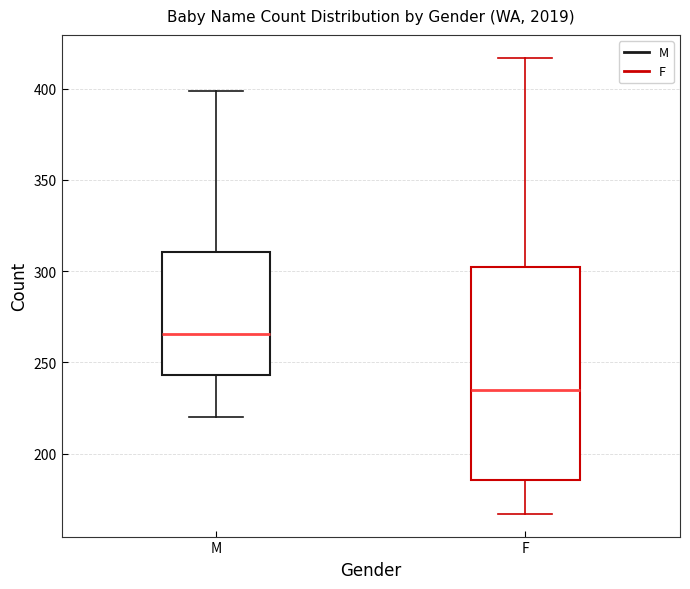

Comparing the boxes themselves (not the whiskers), which one is the tallest?

F